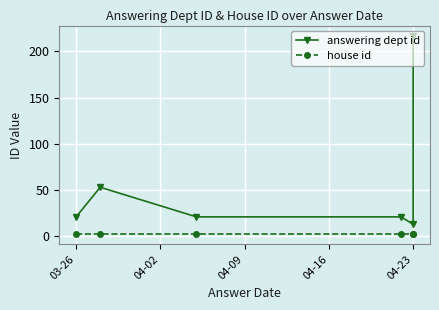

Which series has the widest spread of values?

answering dept id